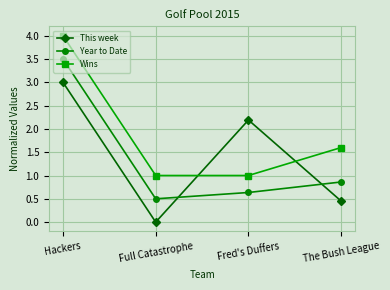

How many lines are shown in the chart?

3